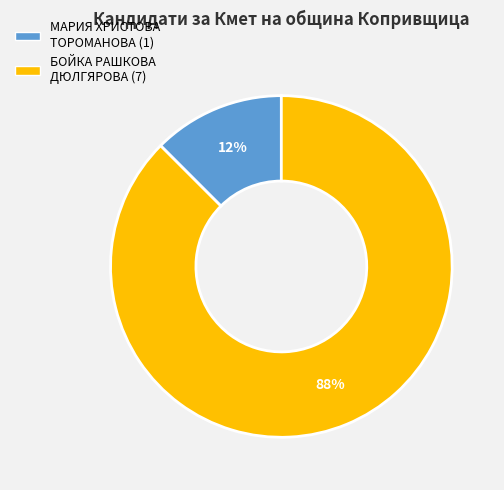

To the nearest percent, what is the average slice percentage?

50%